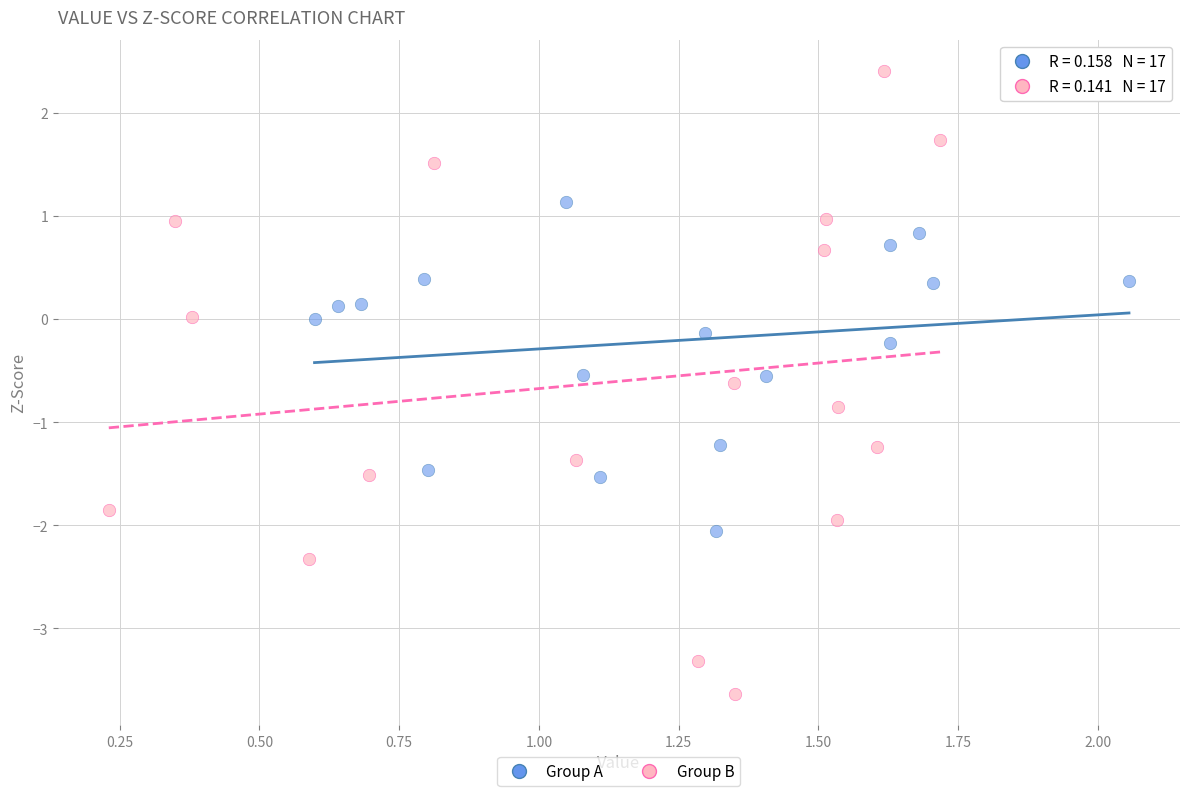

Which series contains the highest Y value?

Group B